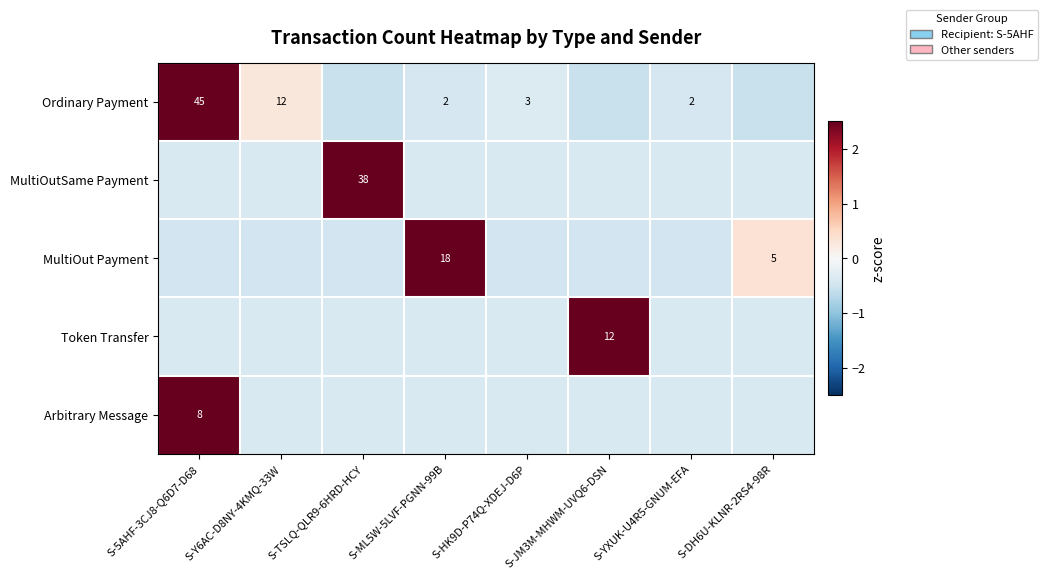

The MultiOutSame Payment series shows 2.6 at S-TSLQ-QLR9-6HRD-HCY. True or false?

True